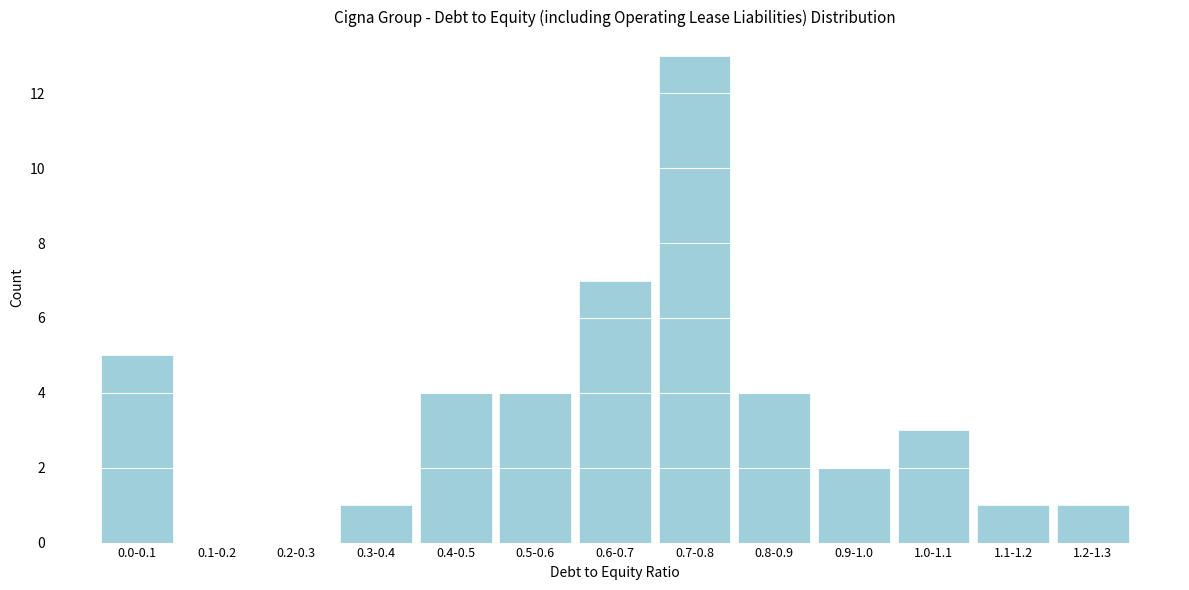

Reading left to right, list all the values displayed in this chart.

0.0-0.1=5	0.1-0.2=0	0.2-0.3=0	0.3-0.4=1	0.4-0.5=4	0.5-0.6=4	0.6-0.7=7	0.7-0.8=13	0.8-0.9=4	0.9-1.0=2	1.0-1.1=3	1.1-1.2=1	1.2-1.3=1